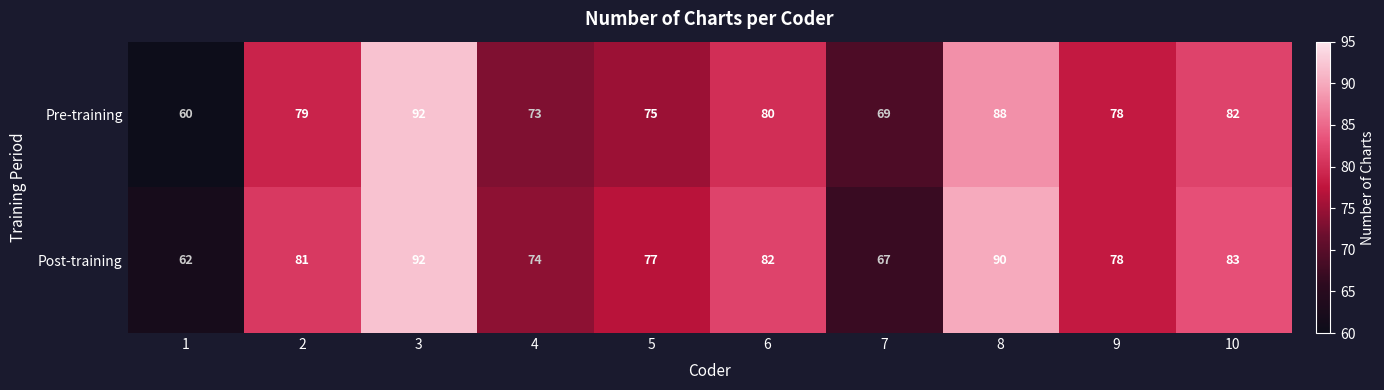

Which series has the largest total across all categories?

Post-training